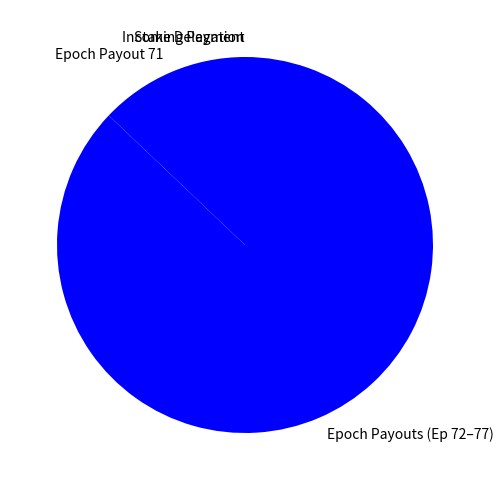

Is there a majority slice in this chart?

Yes